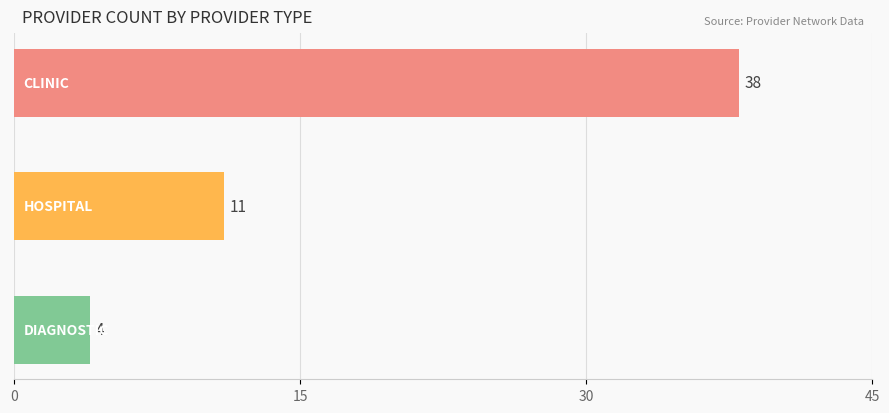

What is the value of the 3rd bar from the top?

4